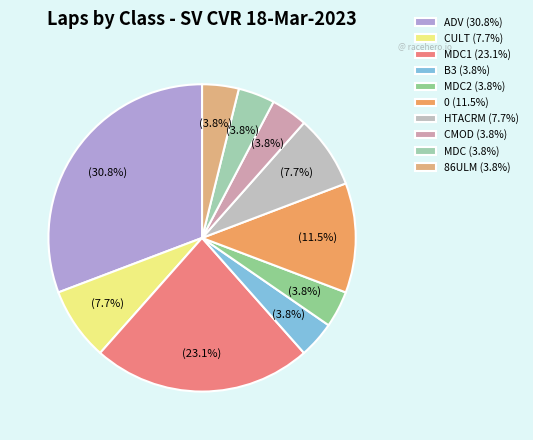

How many segments does this pie chart have?

10